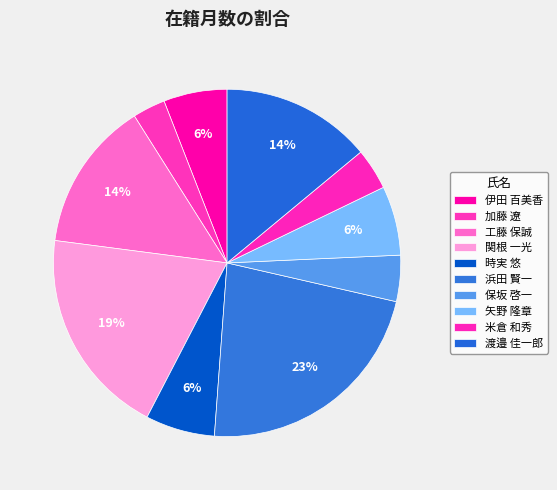

What is the change in value from 伊田 百美香 to 浜田 賢一?

+186